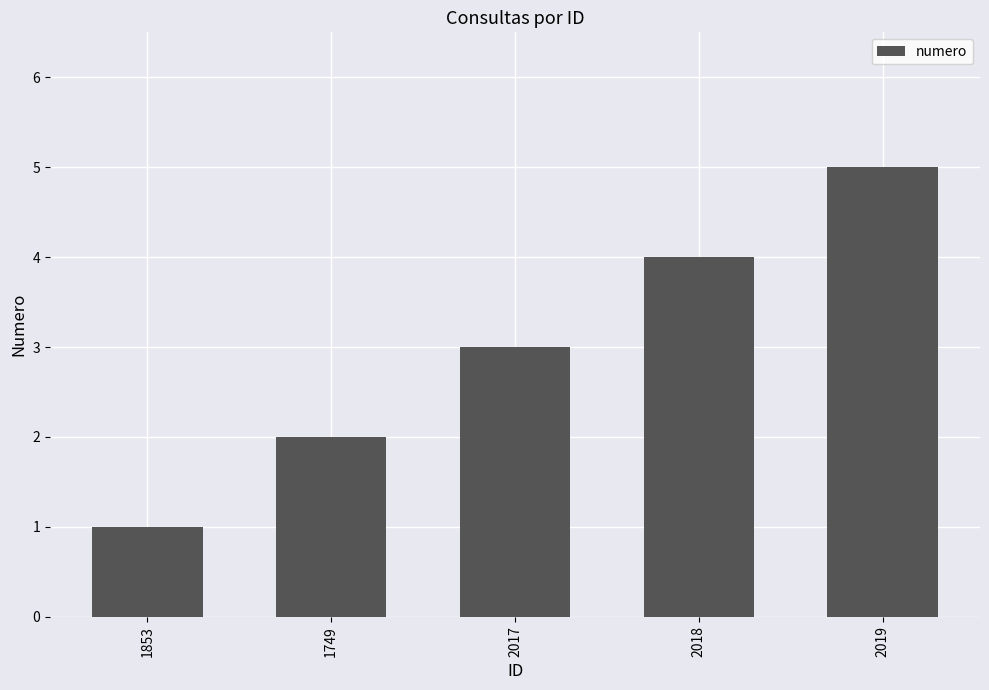

At which label is the value closest to 3?

2017